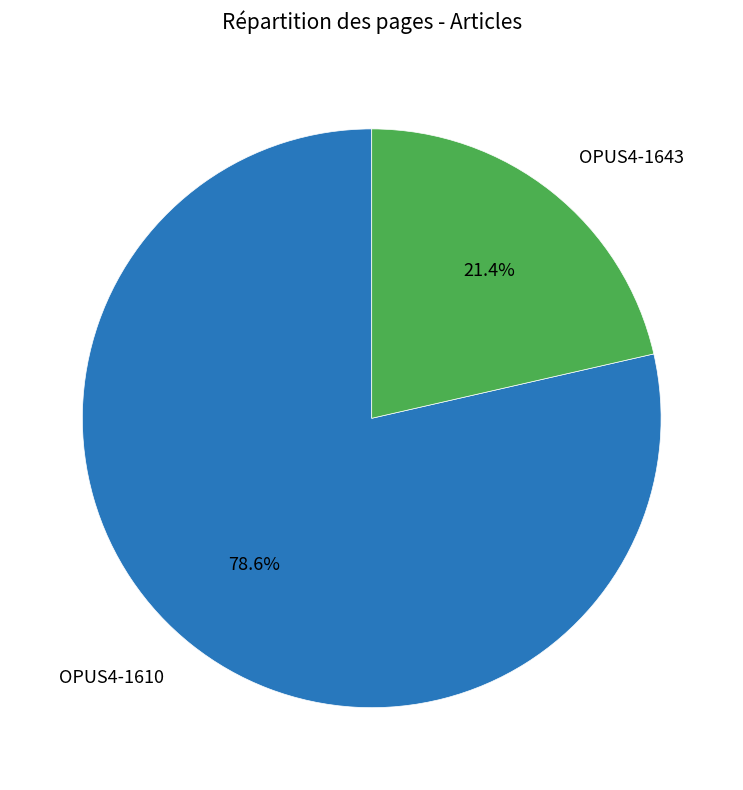

Is it true that OPUS4-1643 is 36% of the pie?

False